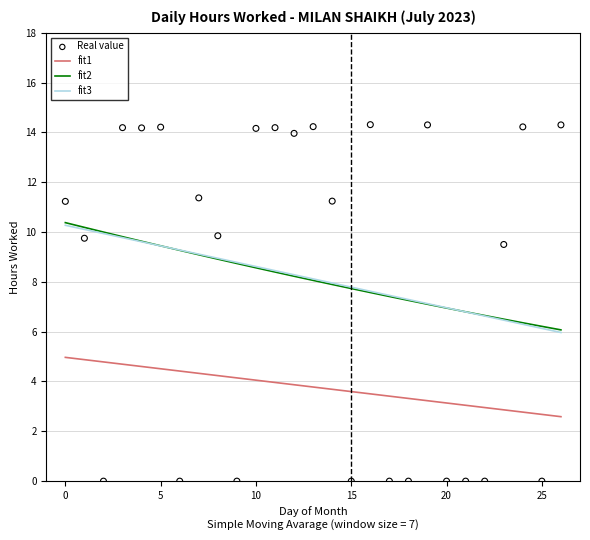

At how many categories does at least one series exceed 12?

11